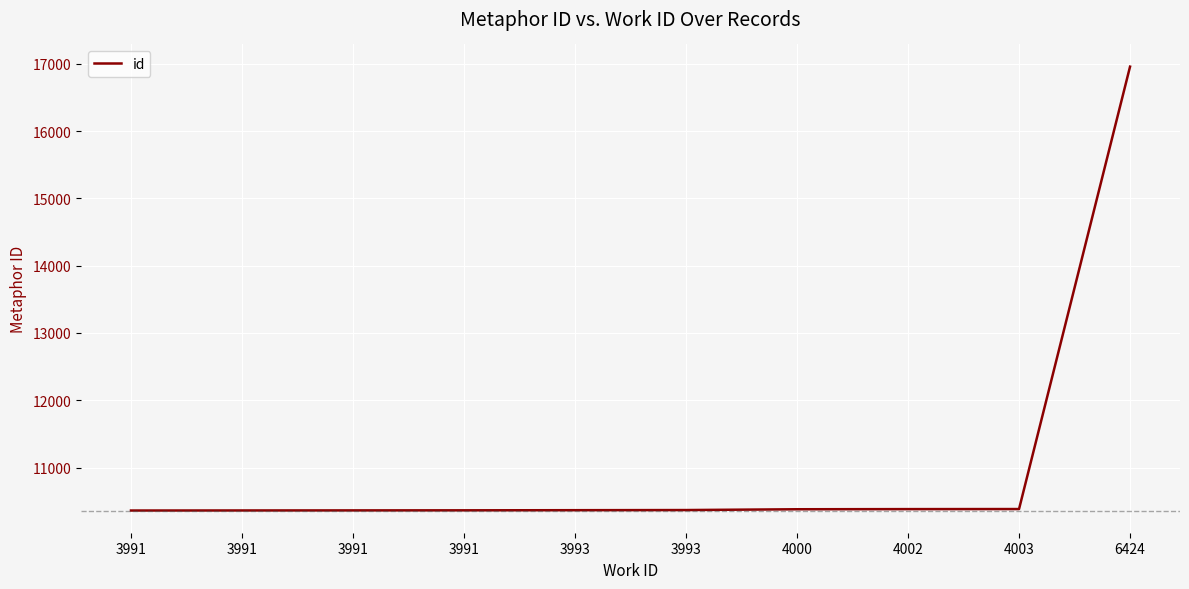

Reading right to left, list all the values displayed in this chart.

16957	10384	10383	10381	10369	10367	10365	10364	10363	10362